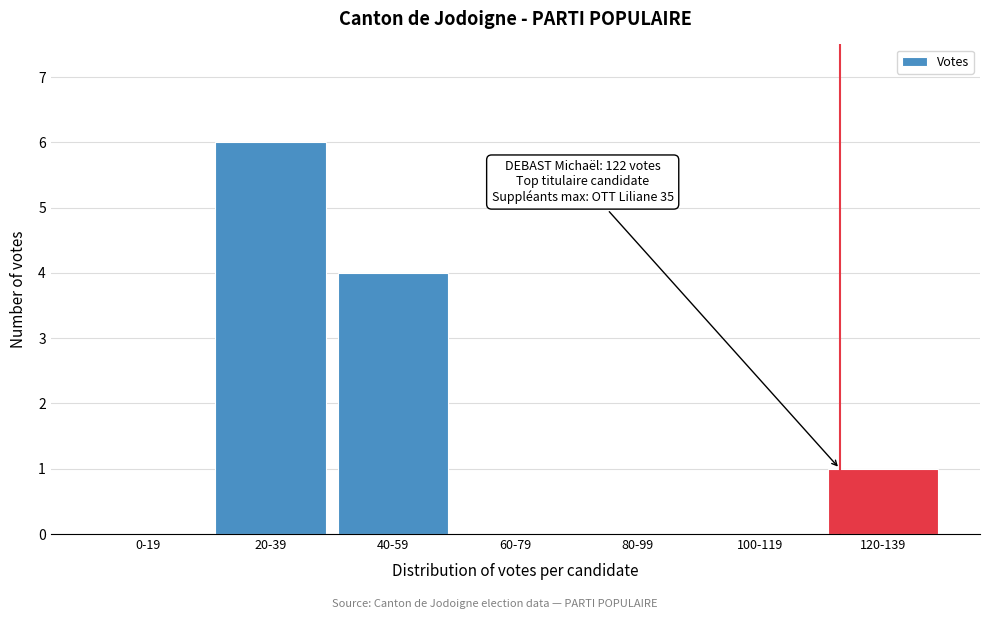

Reading right to left, transcribe all the data shown in this chart.

120-139=1	100-119=0	80-99=0	60-79=0	40-59=4	20-39=6	0-19=0